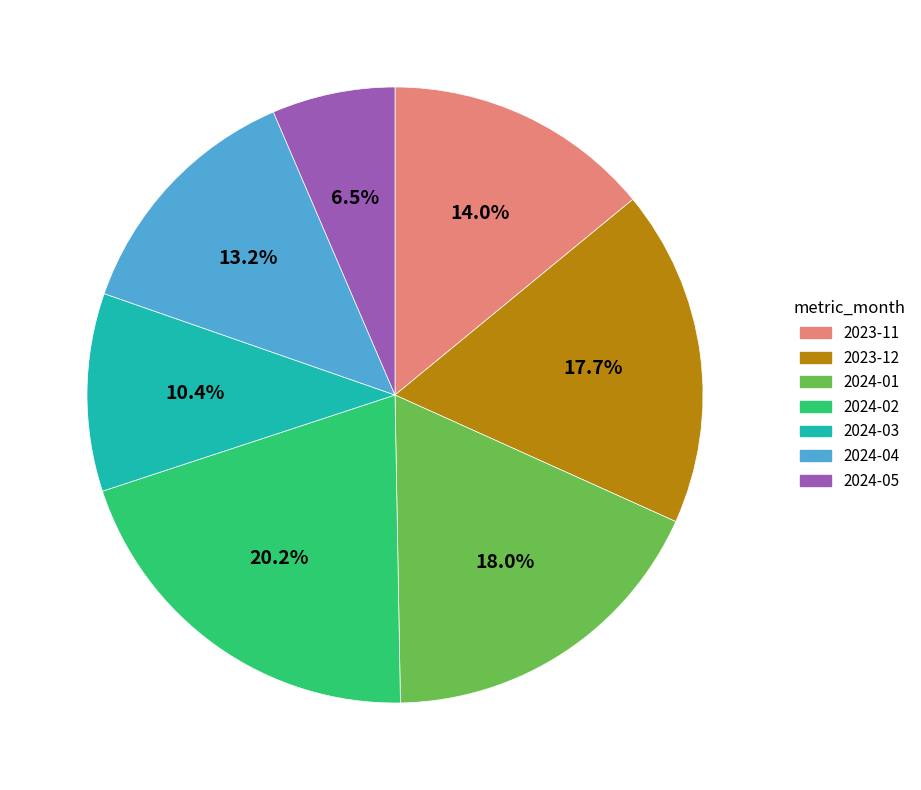

True or false: 2023-12 accounts for 9% of the total.

False